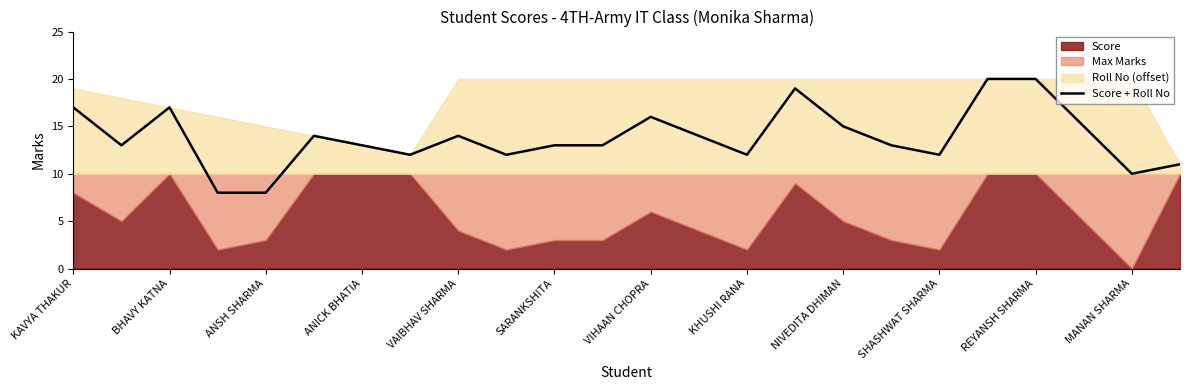

The value of Score + Roll No at KHUSHI RANA is 17. True or false?

False